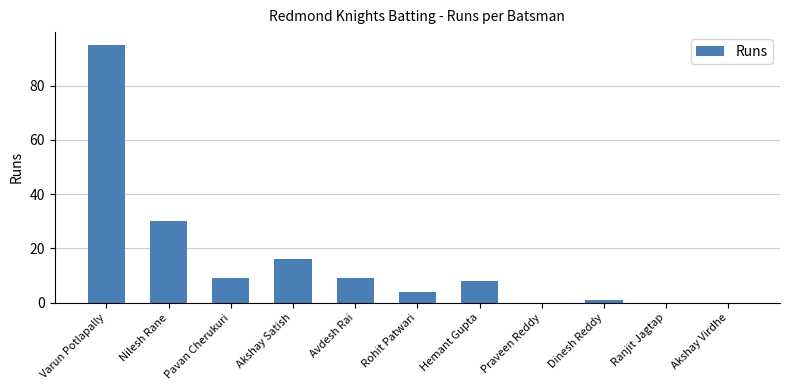

What is the sum of the values at Akshay Virdhe and Avdesh Rai?

9